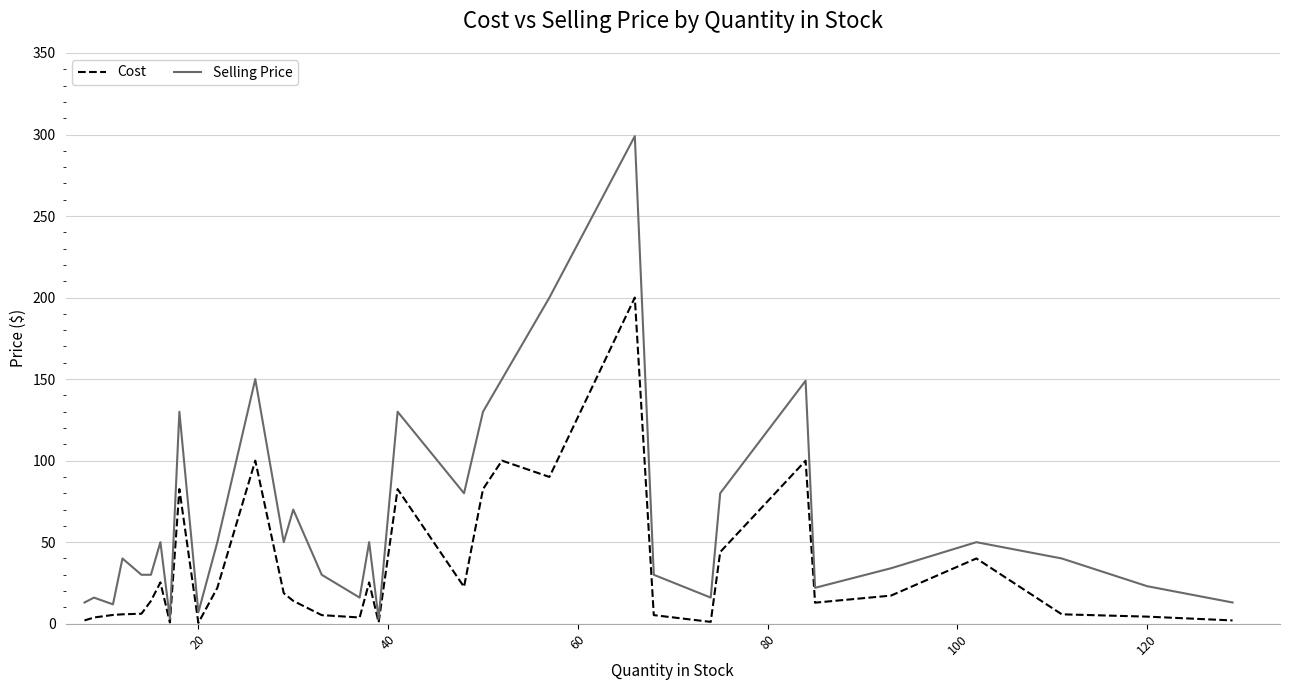

What are all the series names shown in the legend?

Cost, Selling Price